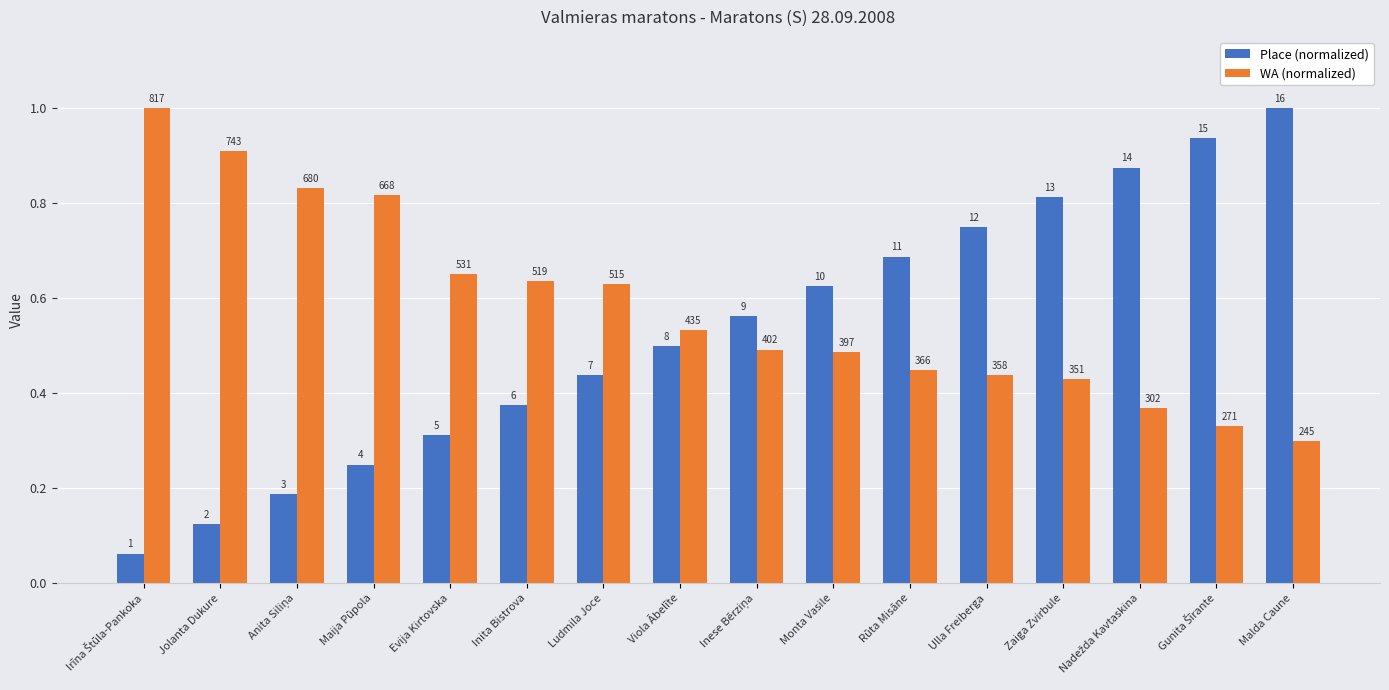

What is the value of the Place (normalized) bar at the 10th from the left?

0.6